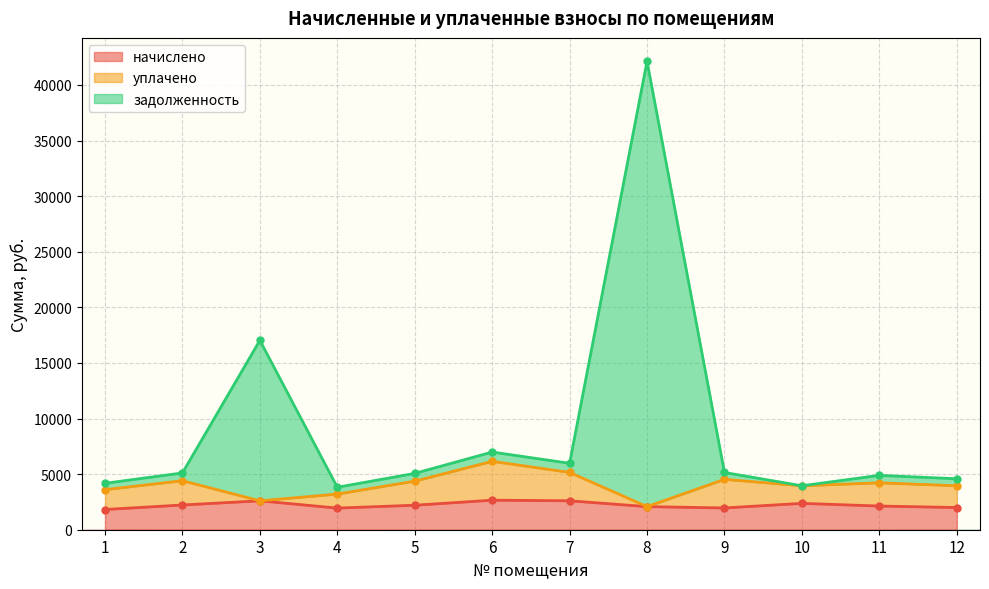

Where is задолженность nearest to the value 22975?

3